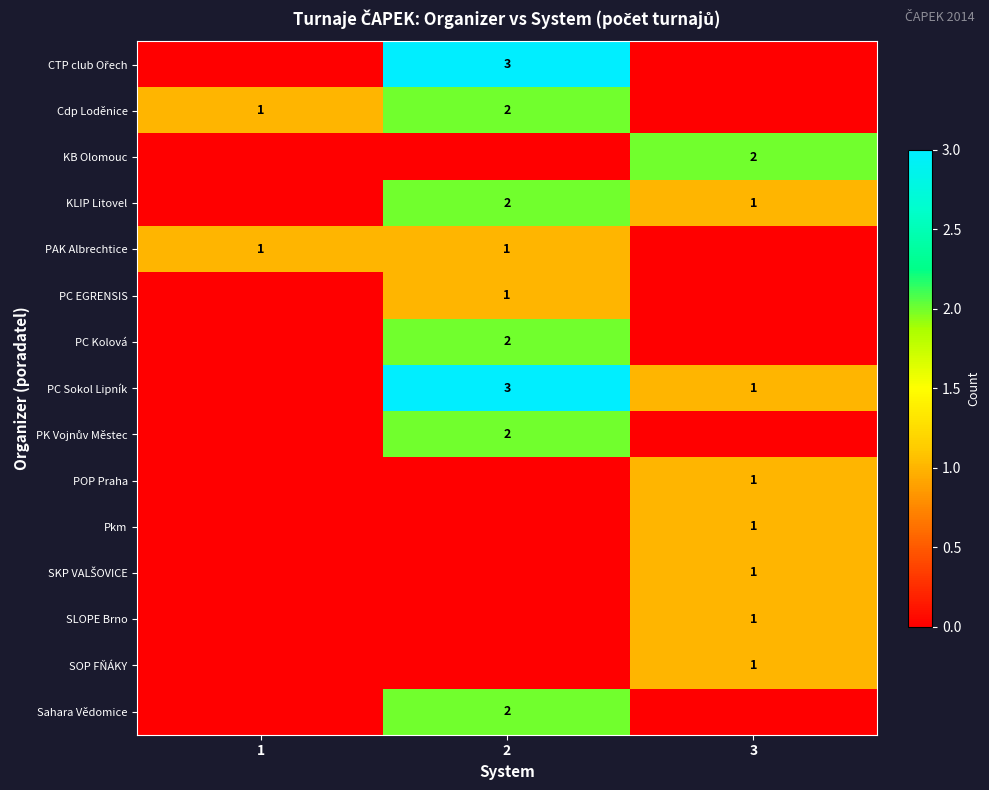

What is the sum of the Cdp Loděnice values at 2 and 1?

3